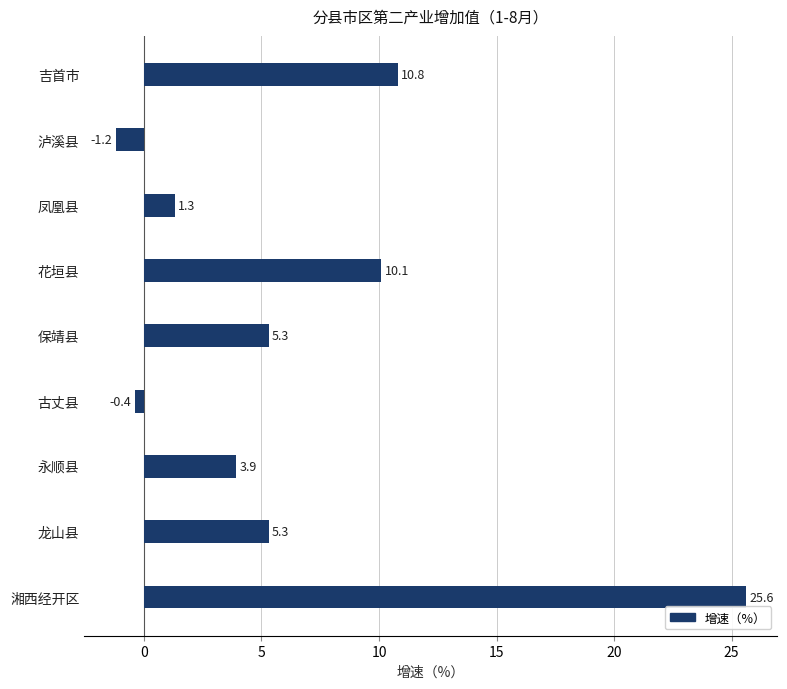

What is the difference between the second highest and second lowest values?

11.2